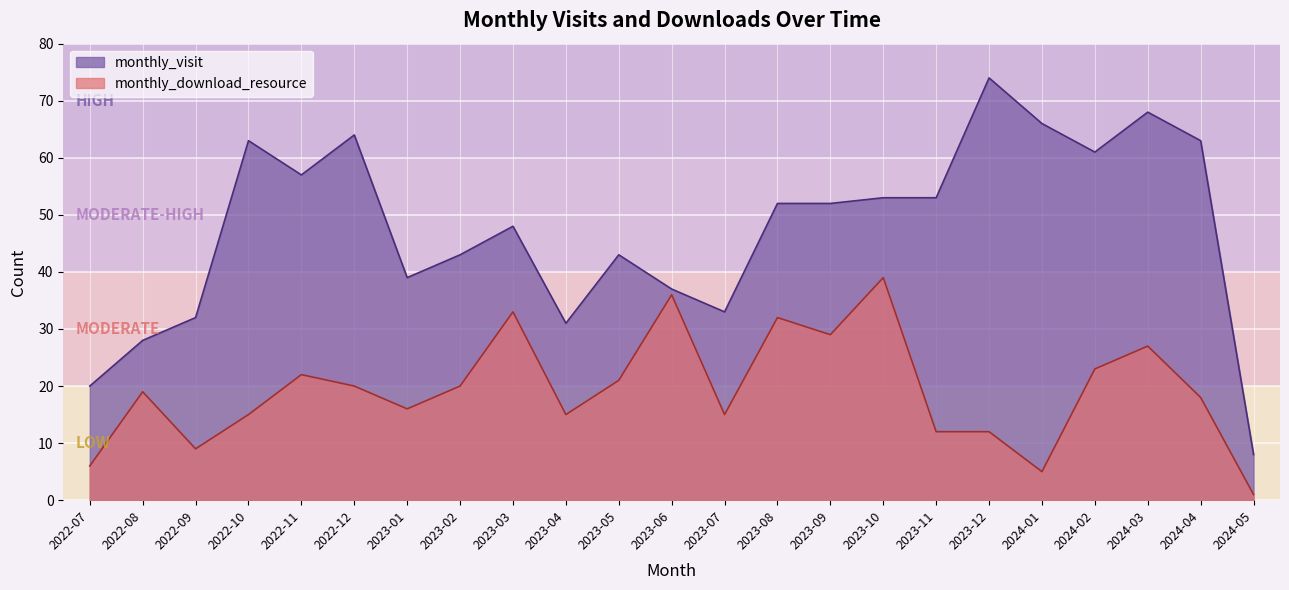

What is the difference between the highest and lowest values at 2023-03?

15